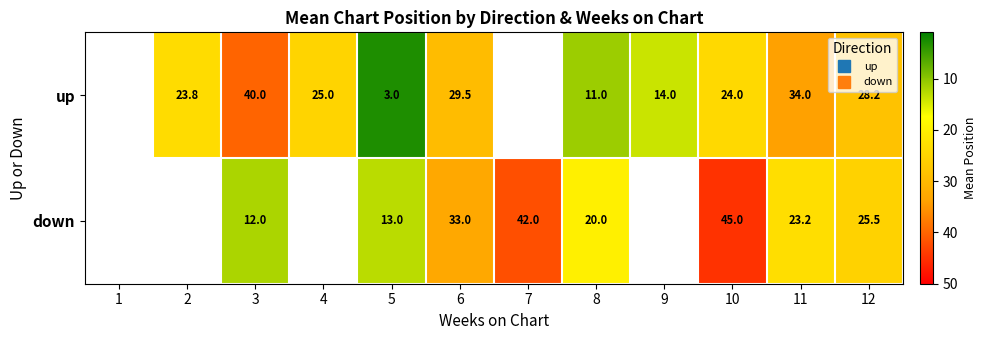

Where does the up series first go above 24?

3